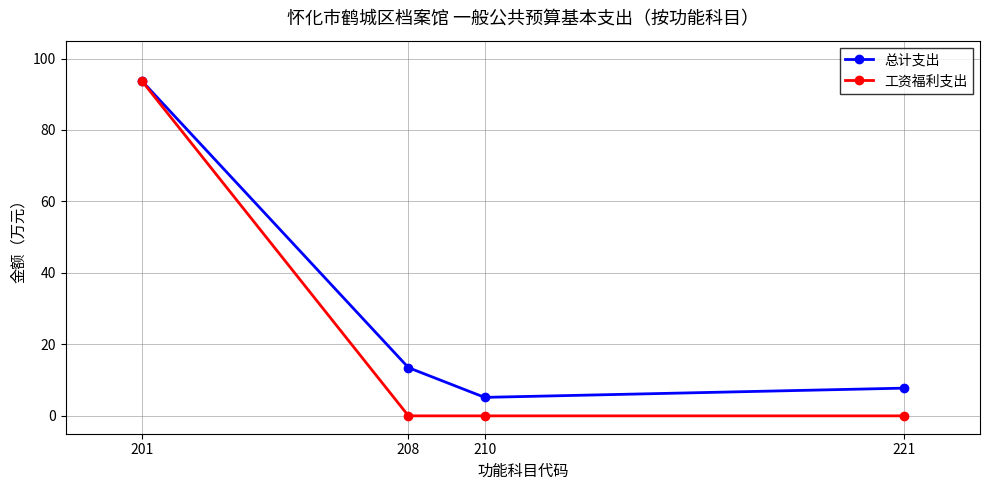

The 工资福利支出 series shows 0.0 at 208. True or false?

True